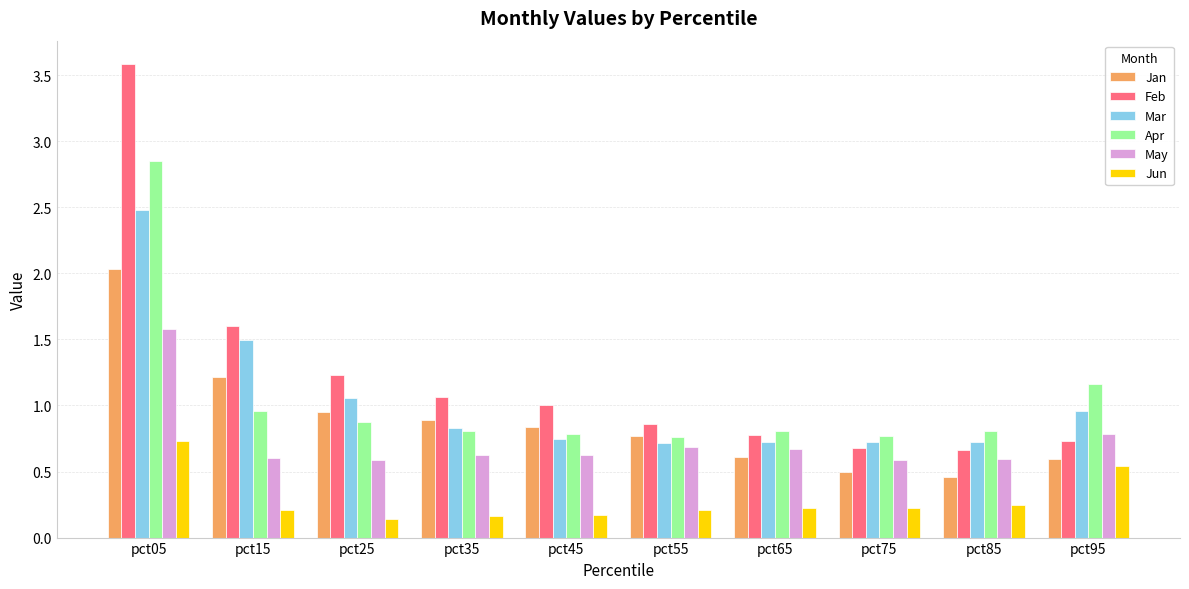

How many bars are there in total?

60